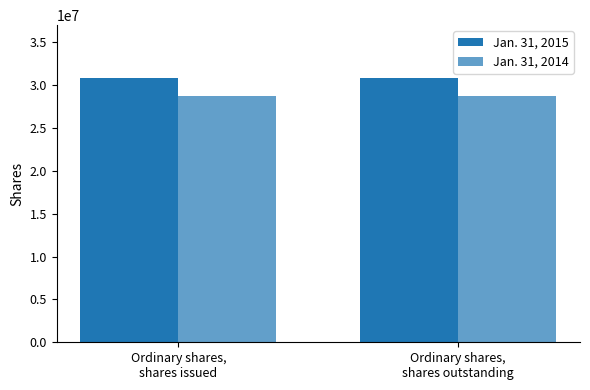

Does the chart contain stacked bars?

No